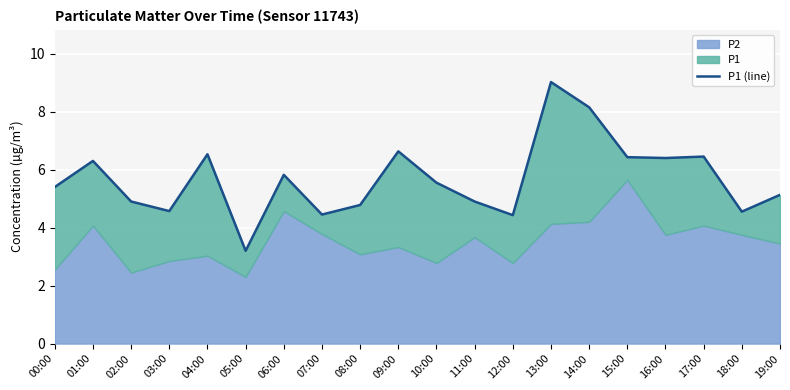

How many points are higher than both their immediate neighbors (excluding endpoints)?

6